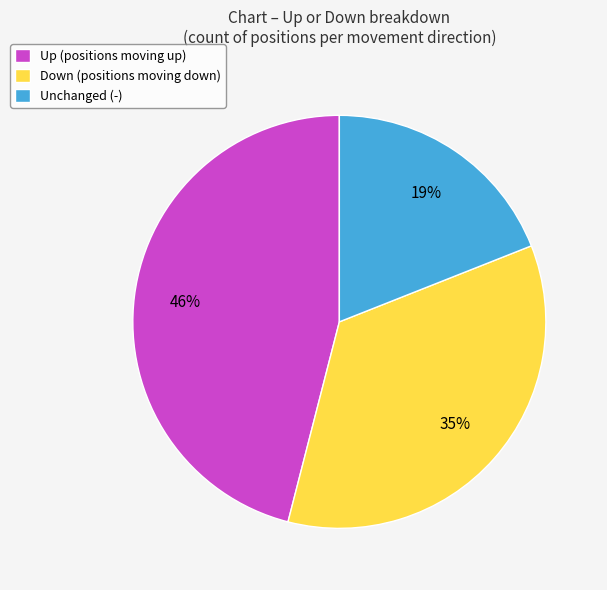

Which slice is the smallest?

Unchanged (-)